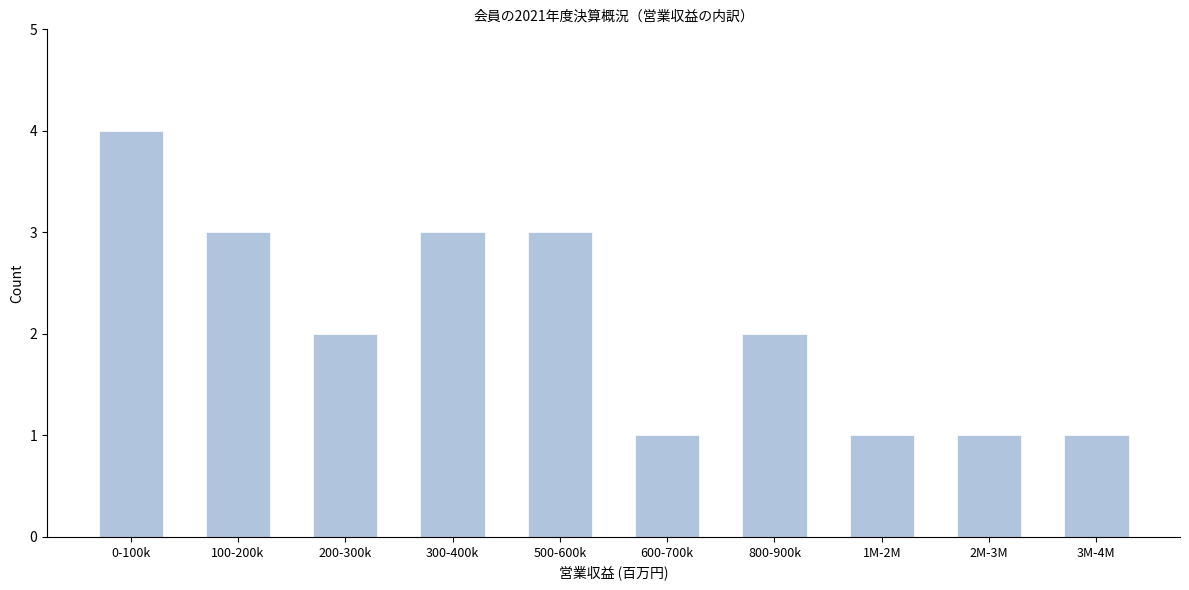

Reading left to right, what are all the values shown in this chart?

4	3	2	3	3	1	2	1	1	1